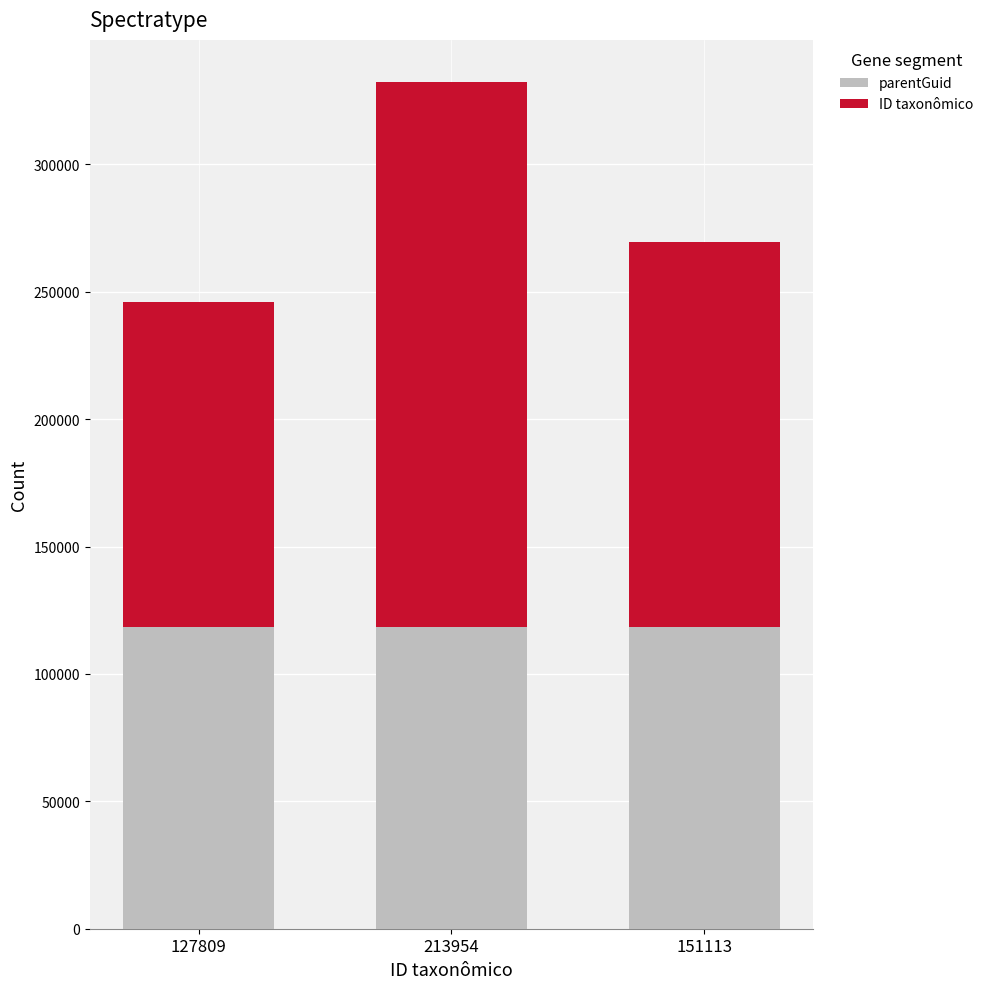

What is the value of the parentGuid bar at the 1st from the left?

118269